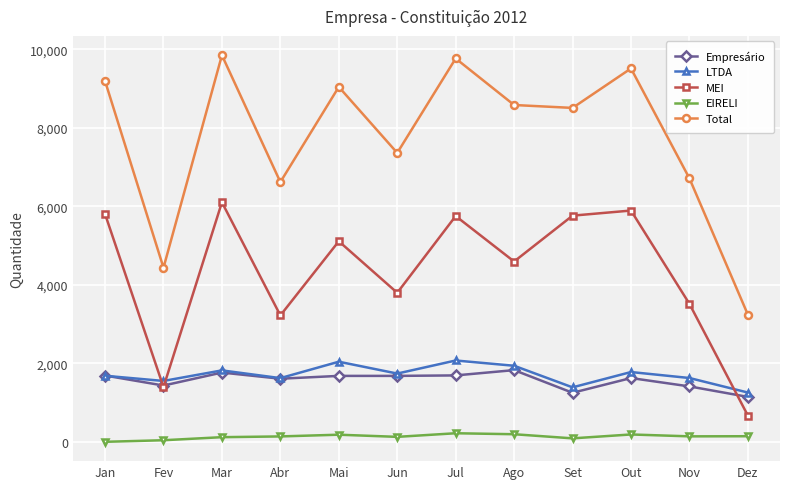

Is it true that Empresário equals 1147 at Dez?

True